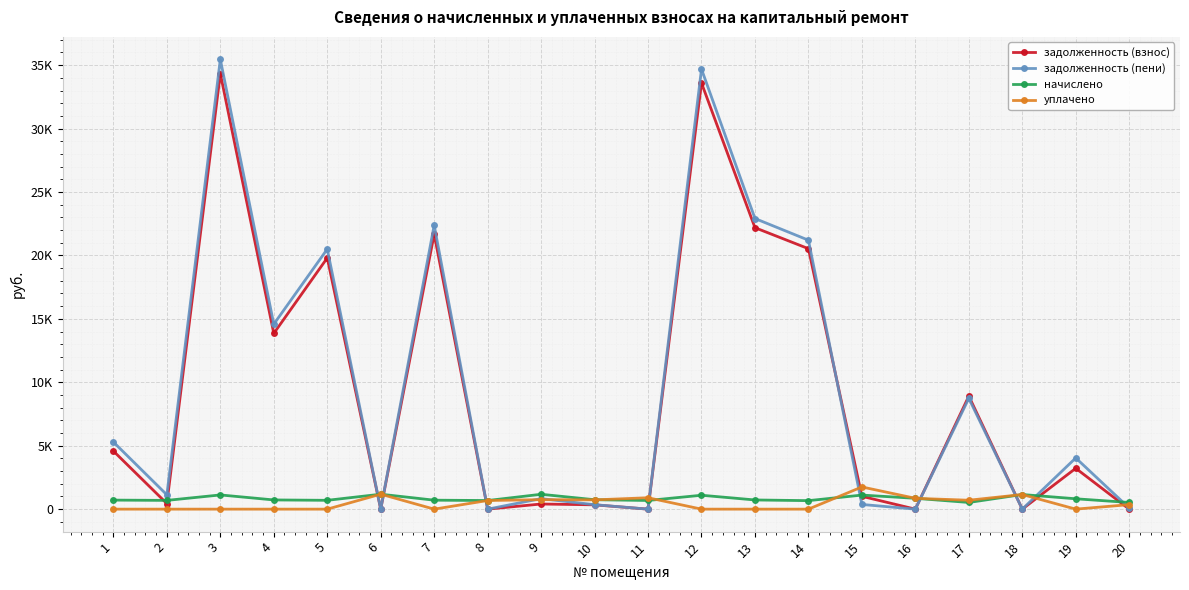

Is it true that задолженность (пени) equals 0.0 at 6?

True